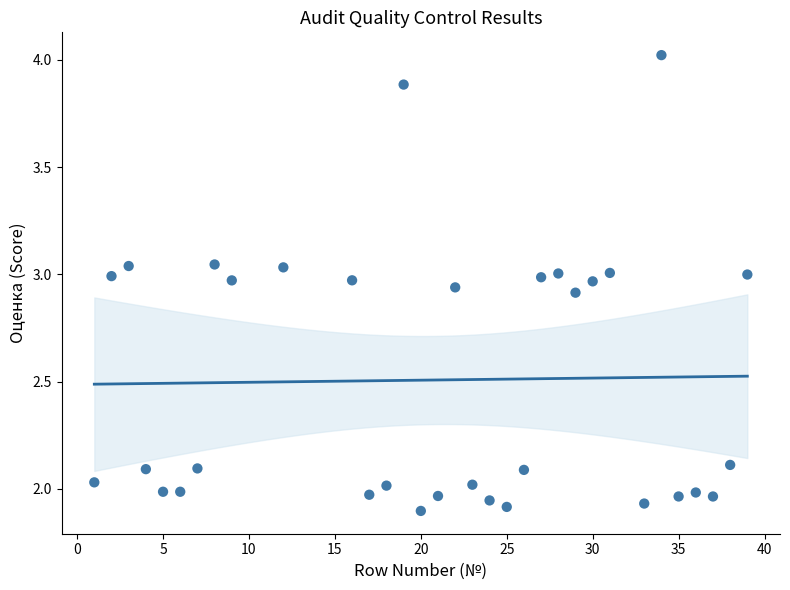

What is the range of X values (max minus min)?

38.0